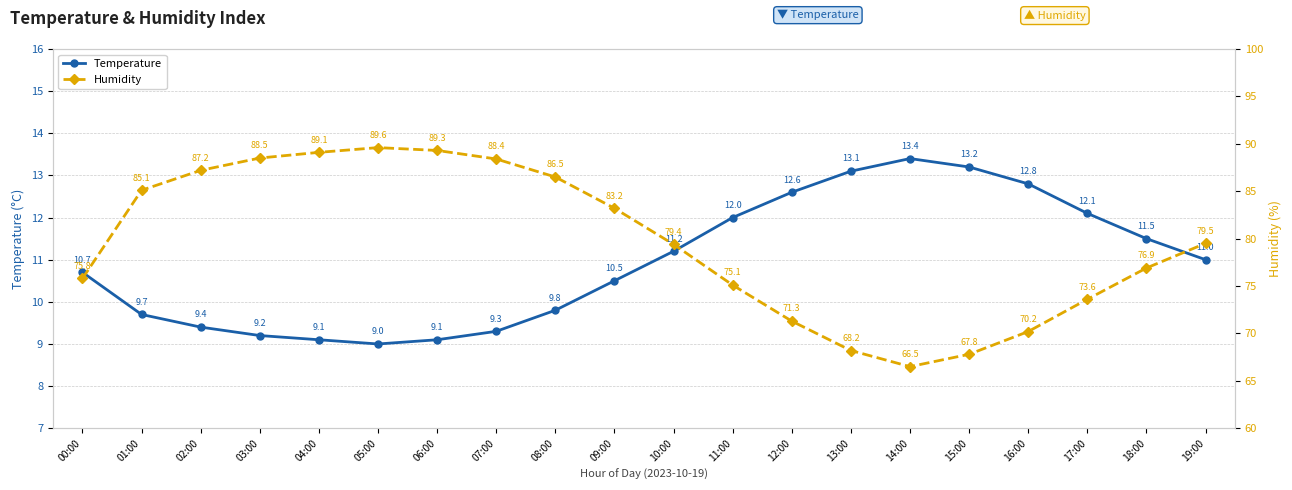

How many interior local valleys does the Temperature series have?

1